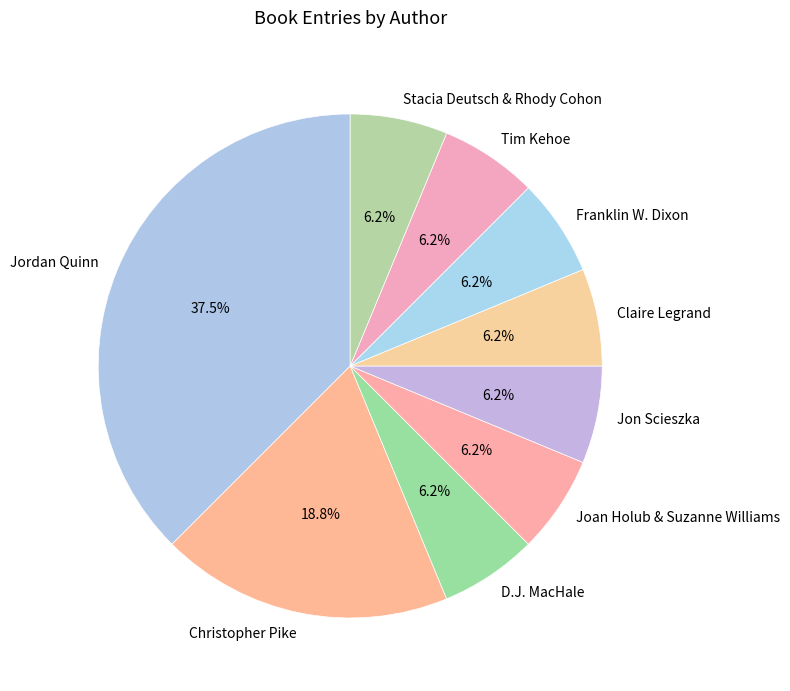

How many segments does this pie chart have?

9